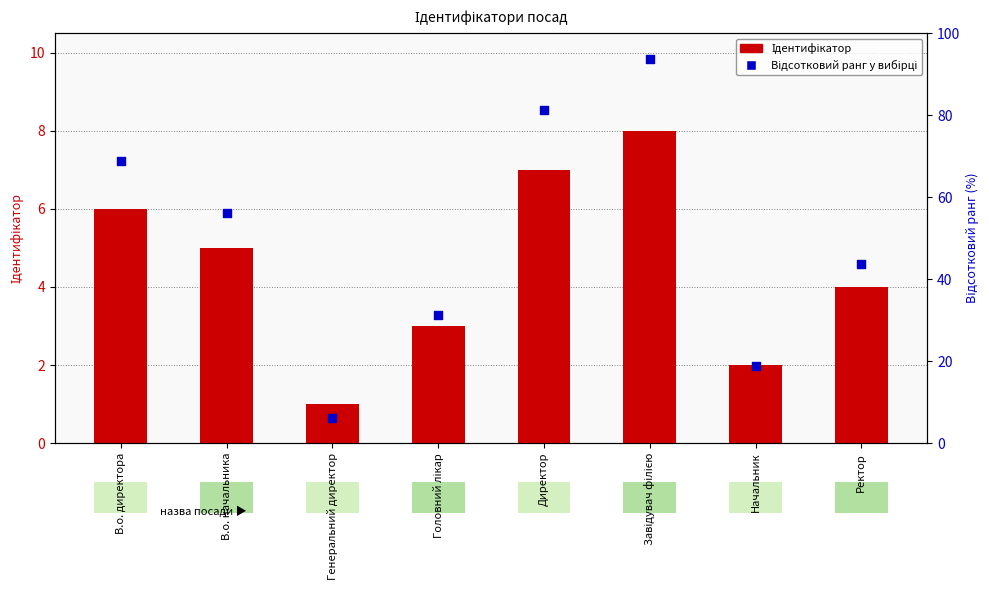

What is the total value across all series at Начальник?

20.8